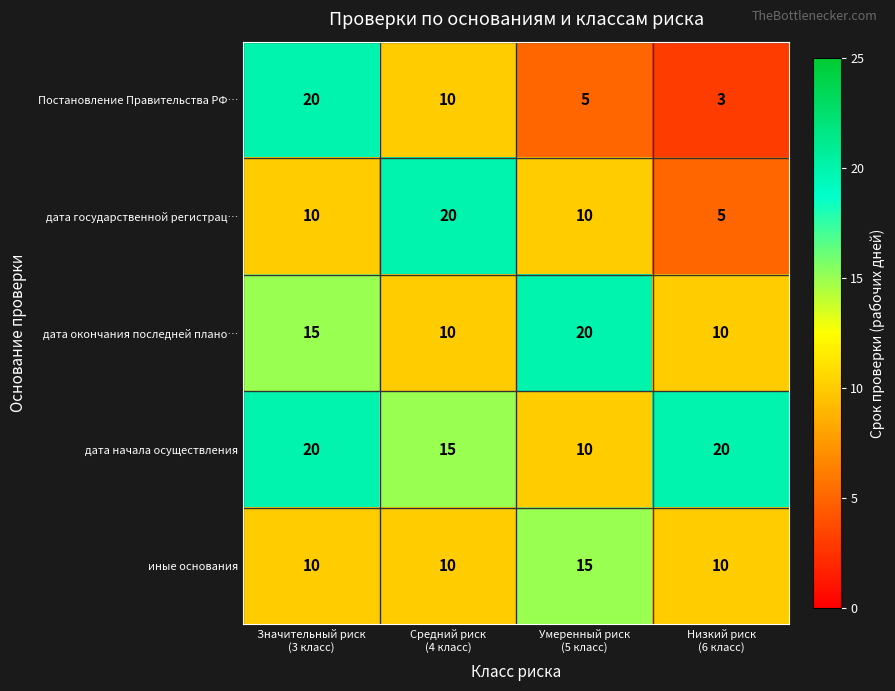

What is the greatest value displayed?

20